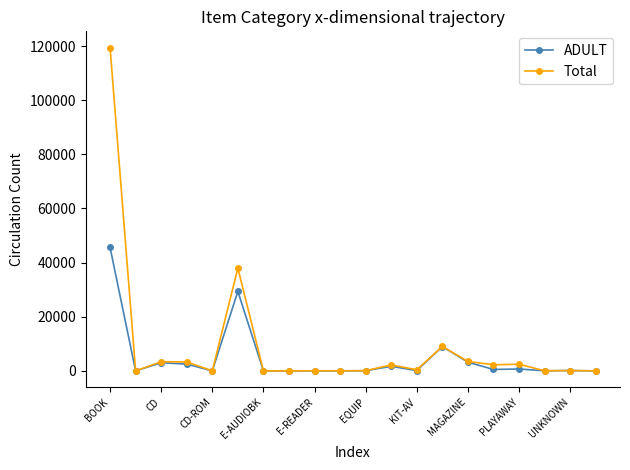

Rank the series by their maximum value, from lowest to highest.

ADULT, Total